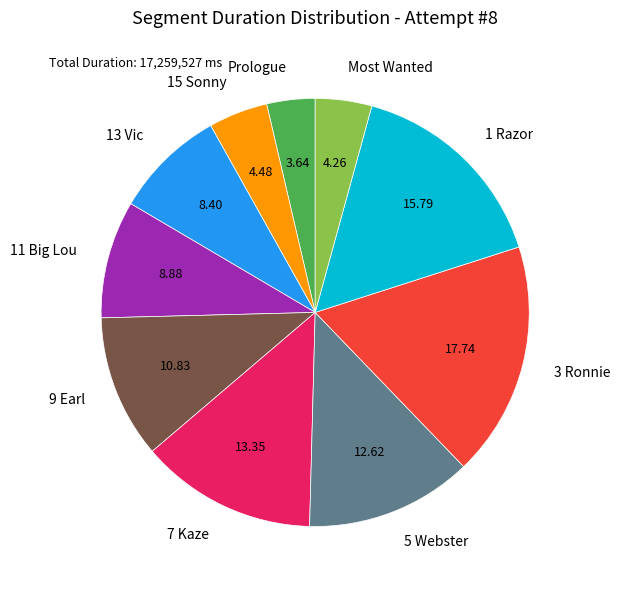

Which category has the smallest portion of the pie?

Prologue